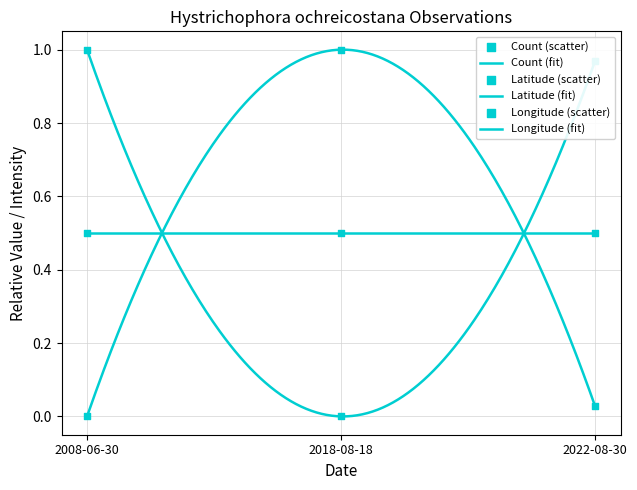

Is the value of Longitude at 2022-08-30 greater than the value of Latitude at 2022-08-30?

No